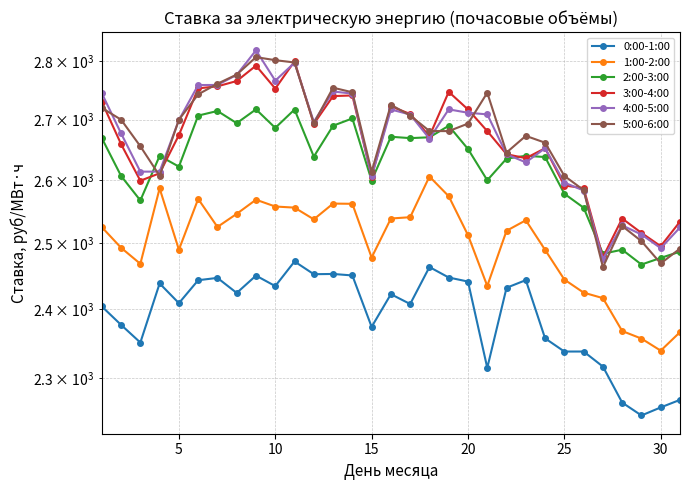

What is the average value of the 3:00-4:00 series?

2664.3